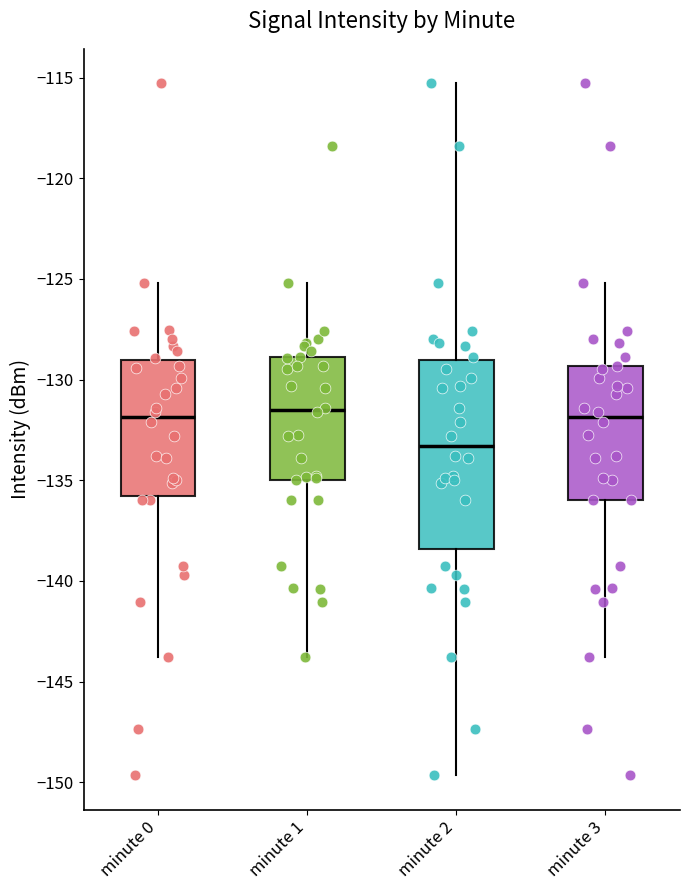

Where is the lower edge of the box for minute 3 on the y-axis? The values are not printed on the chart, so give them approximately, as read against the axis.

-136.0